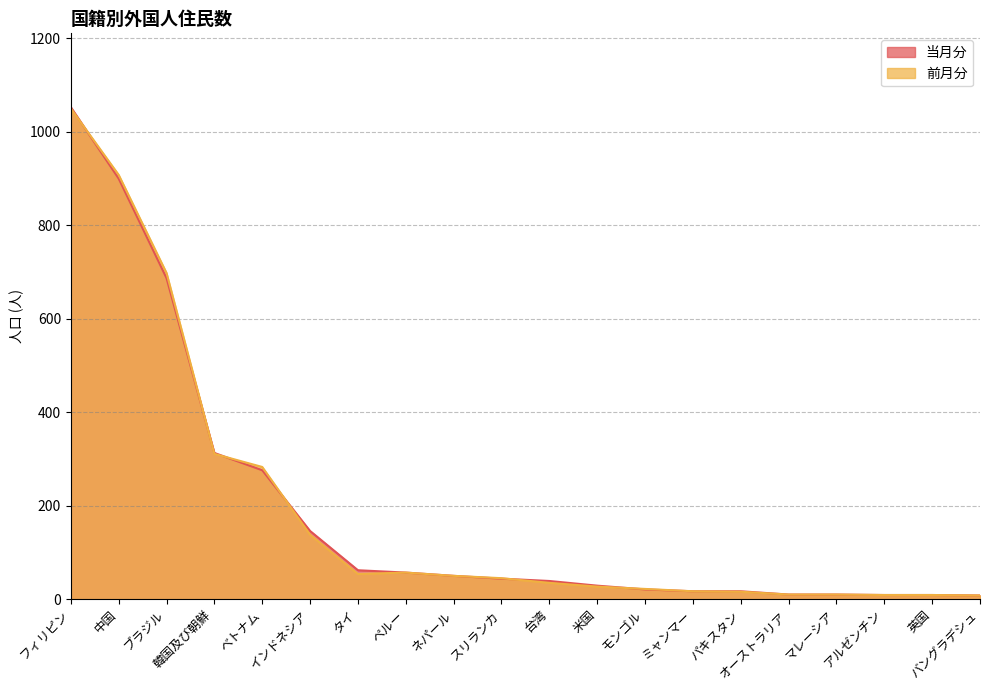

What is the label of the 20th point from the right?

フィリピン